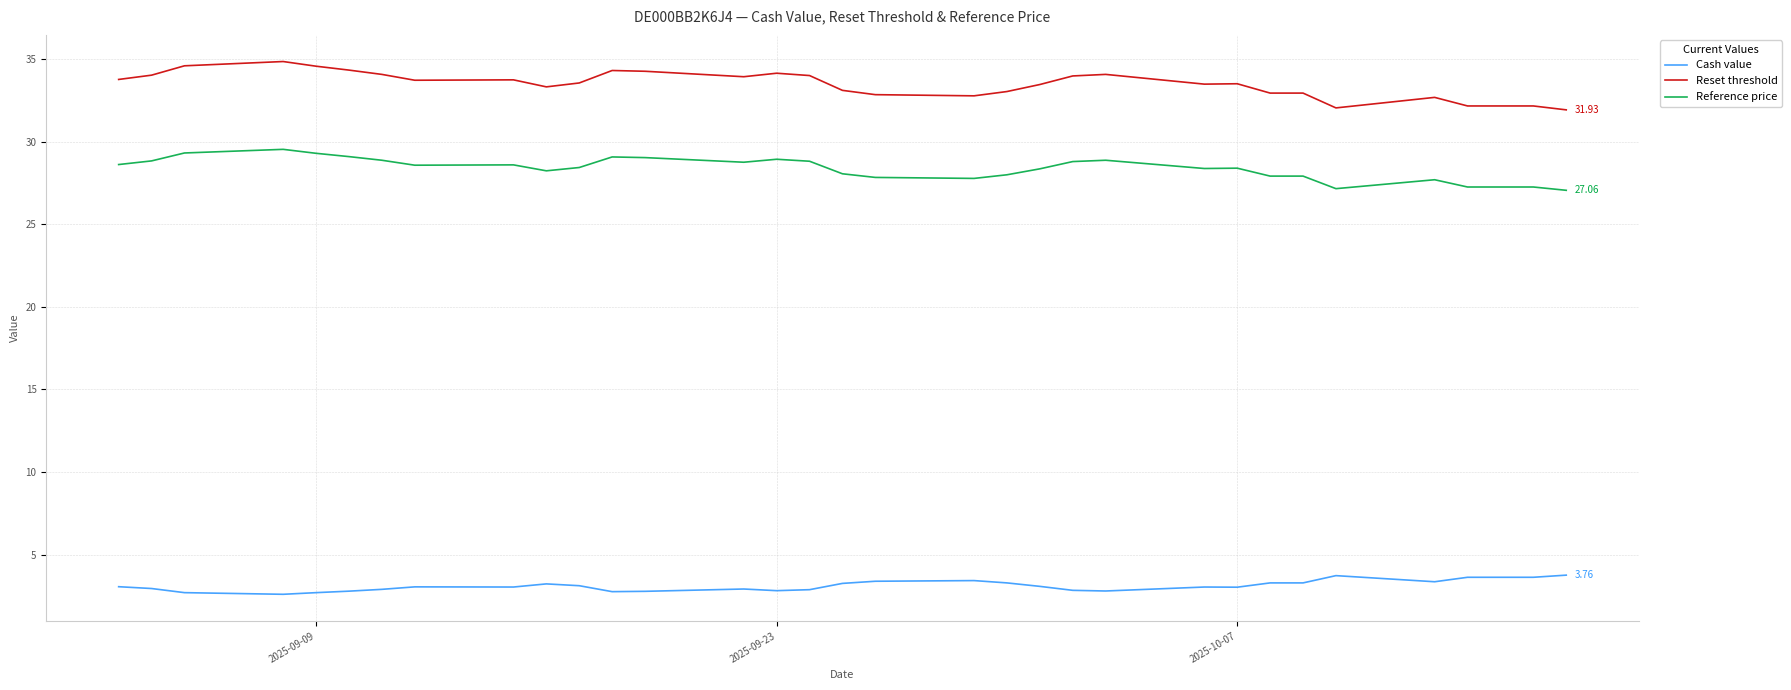

What is the smallest value displayed?

2.6